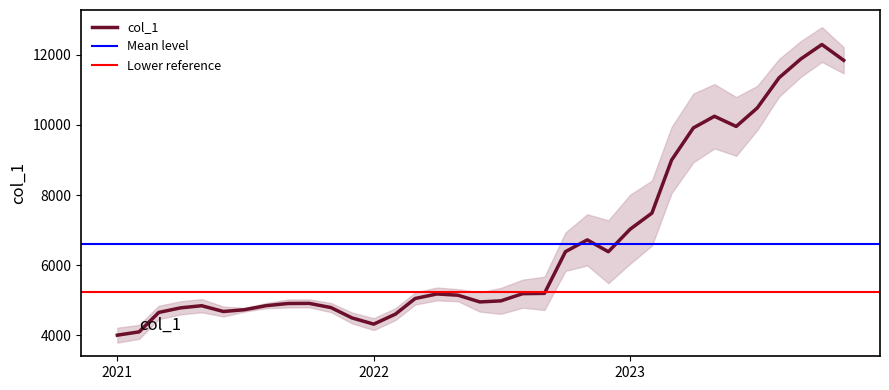

The chart shows a value of 8550 at 2021-10-01. True or false?

False